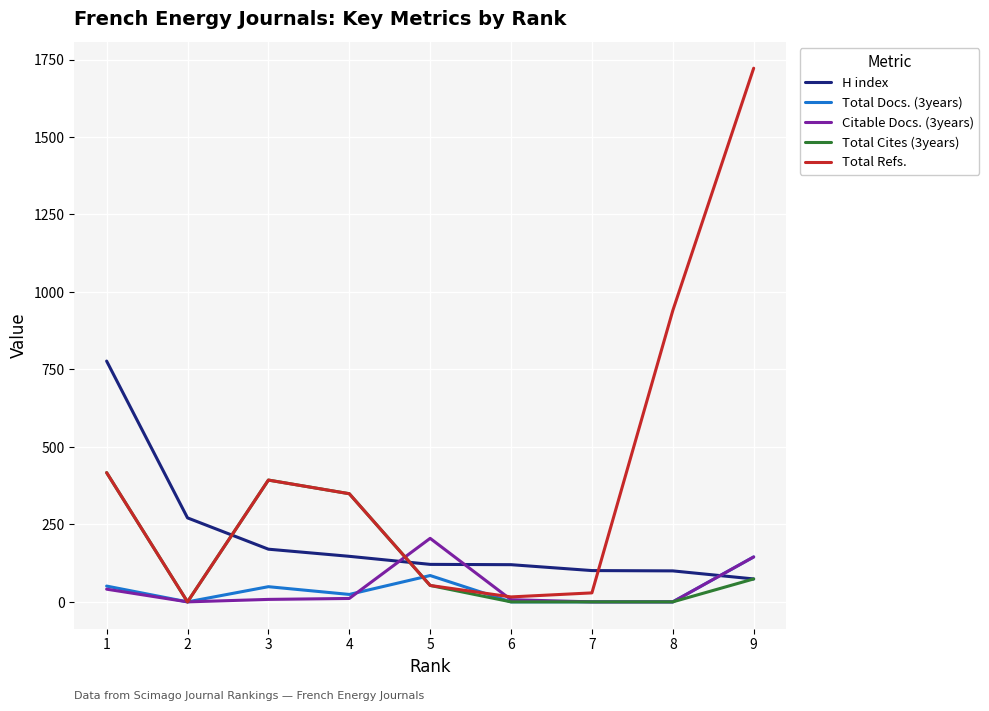

The value of Citable Docs. (3years) at 9 is 145. True or false?

True